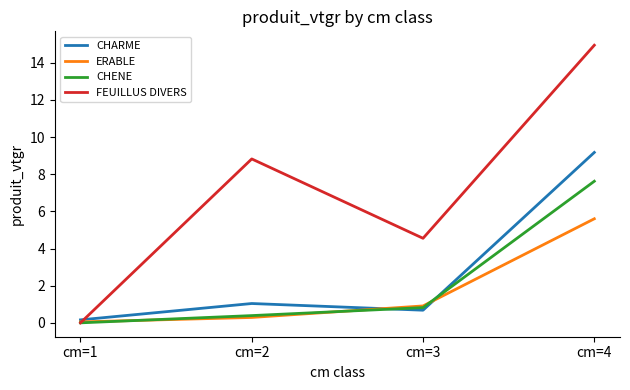

At which category does FEUILLUS DIVERS reach its first local peak?

cm=2